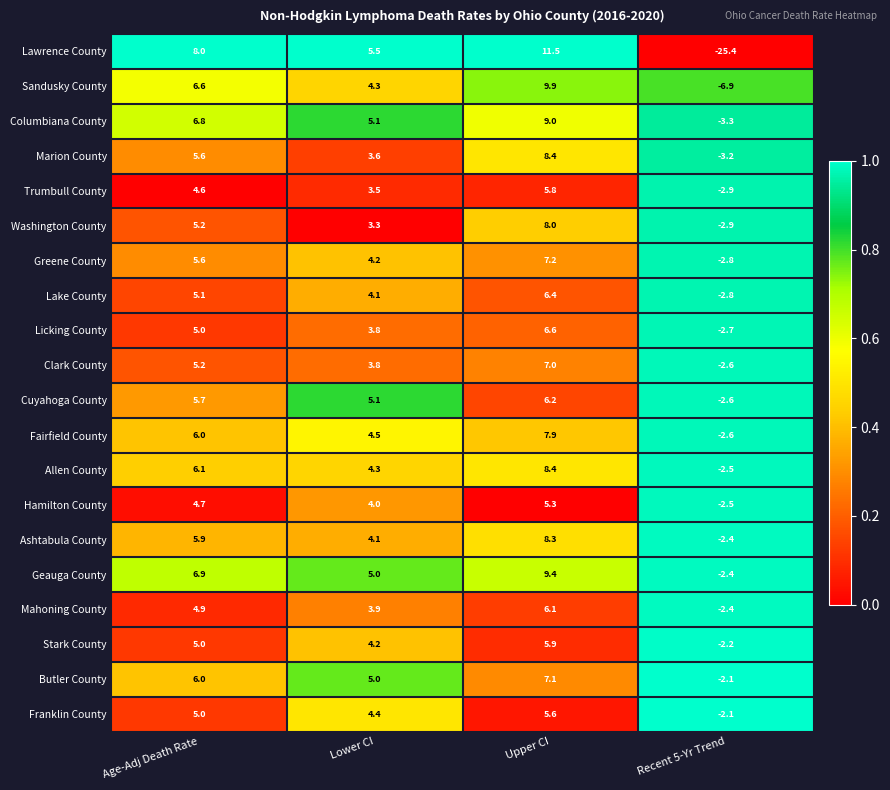

Where does the Mahoning County series first go above 4?

Age-Adj Death Rate